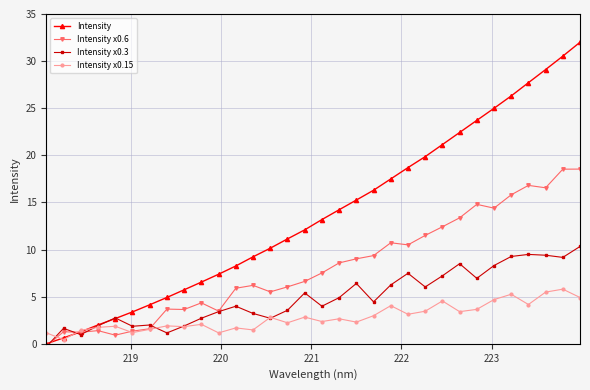

Which series has the largest range (max minus min)?

Intensity